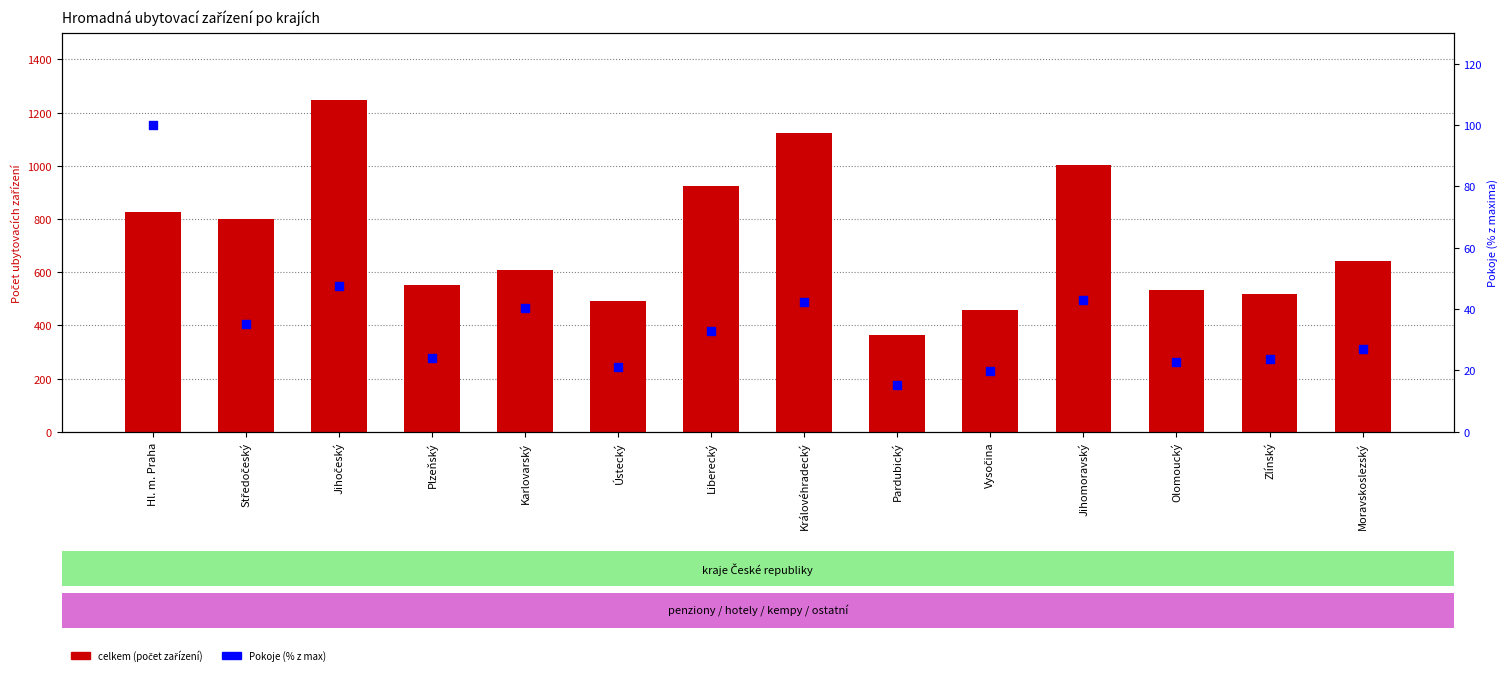

At how many categories does at least one series exceed 1079?

2